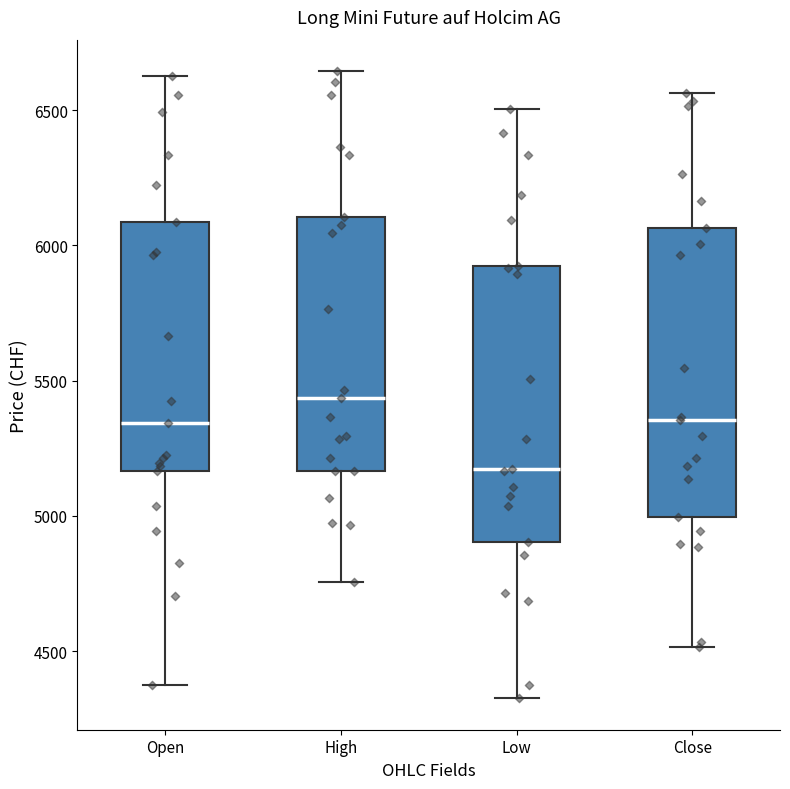

Where does the upper whisker of the box for High end on the y-axis? The values are not printed on the chart, so give them approximately, as read against the axis.

6650